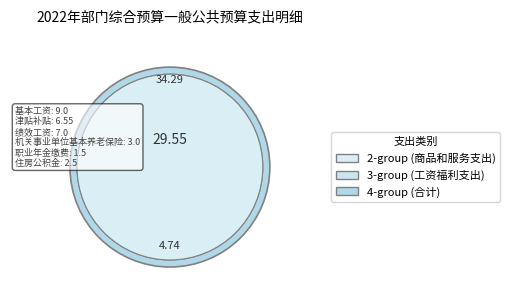

Which category has the smallest portion of the pie?

商品和服务支出